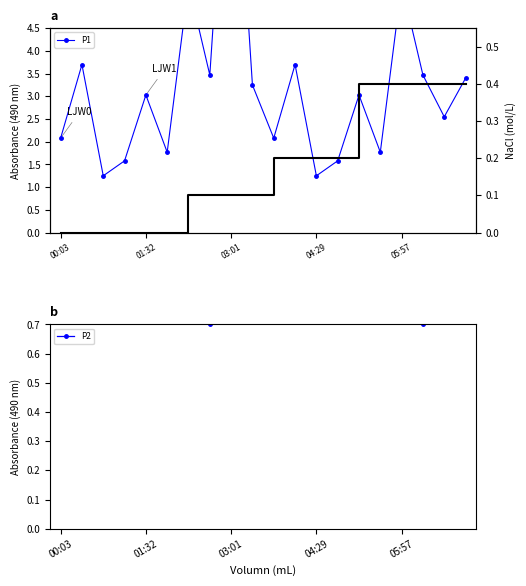

Which series changed the most between 05:57 and 7?

P2